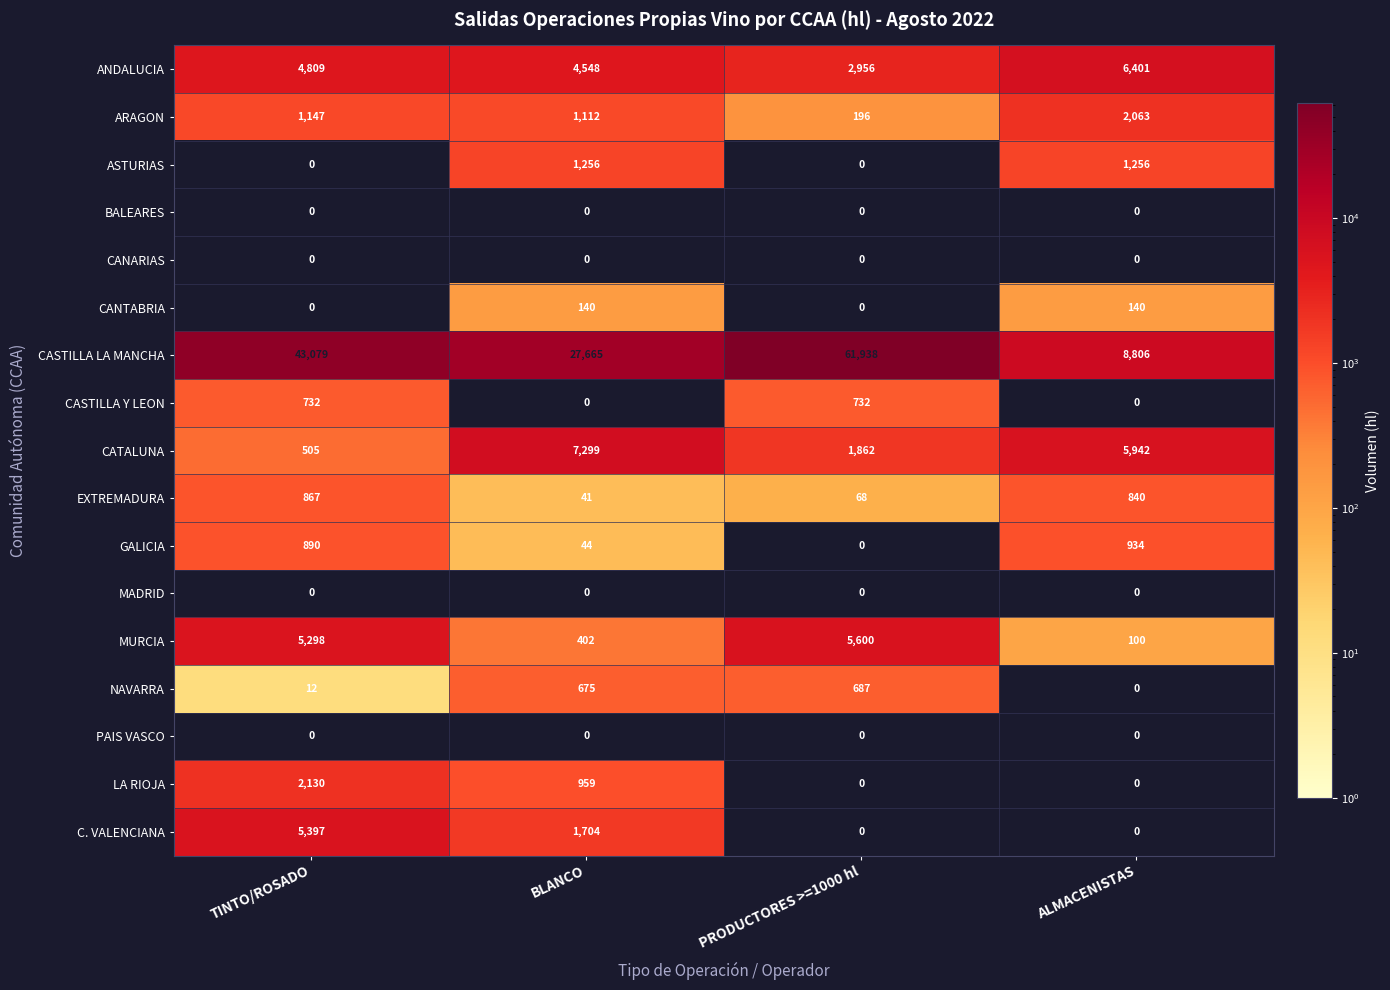

Which series has the largest range (max minus min)?

CASTILLA LA MANCHA